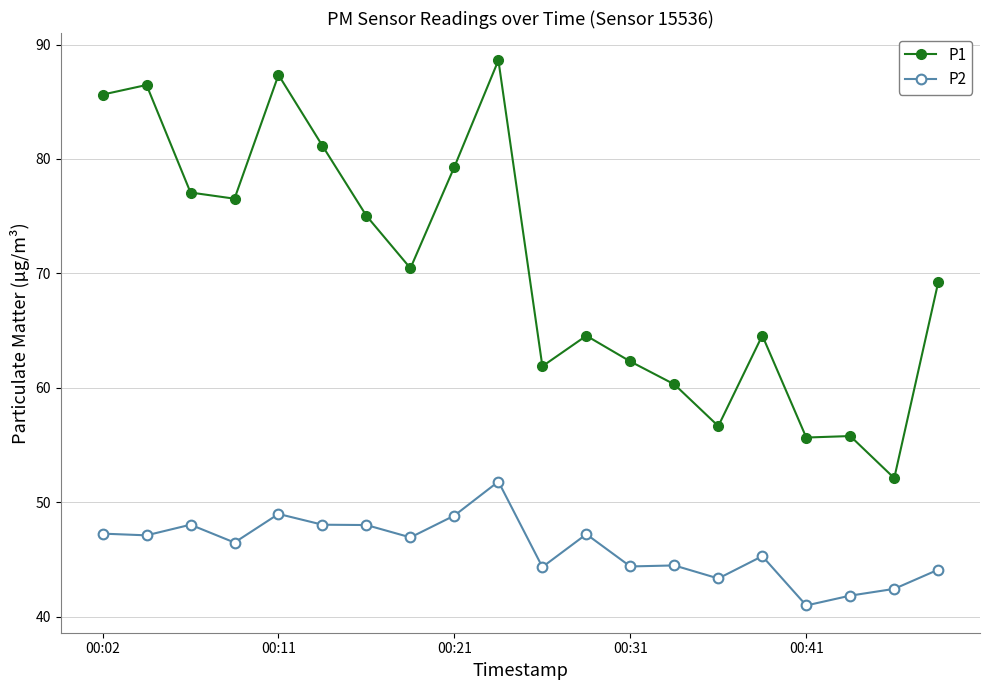

True or false: P2 has more than 2 interior local peaks.

True